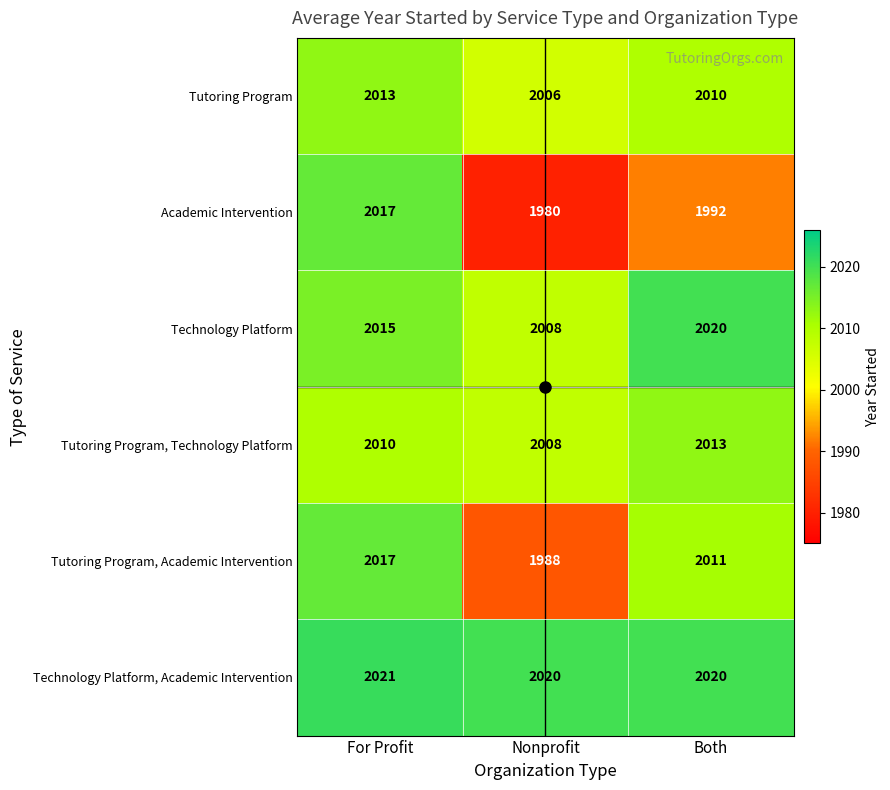

What is the lowest value of the Tutoring Program, Technology Platform series?

2008